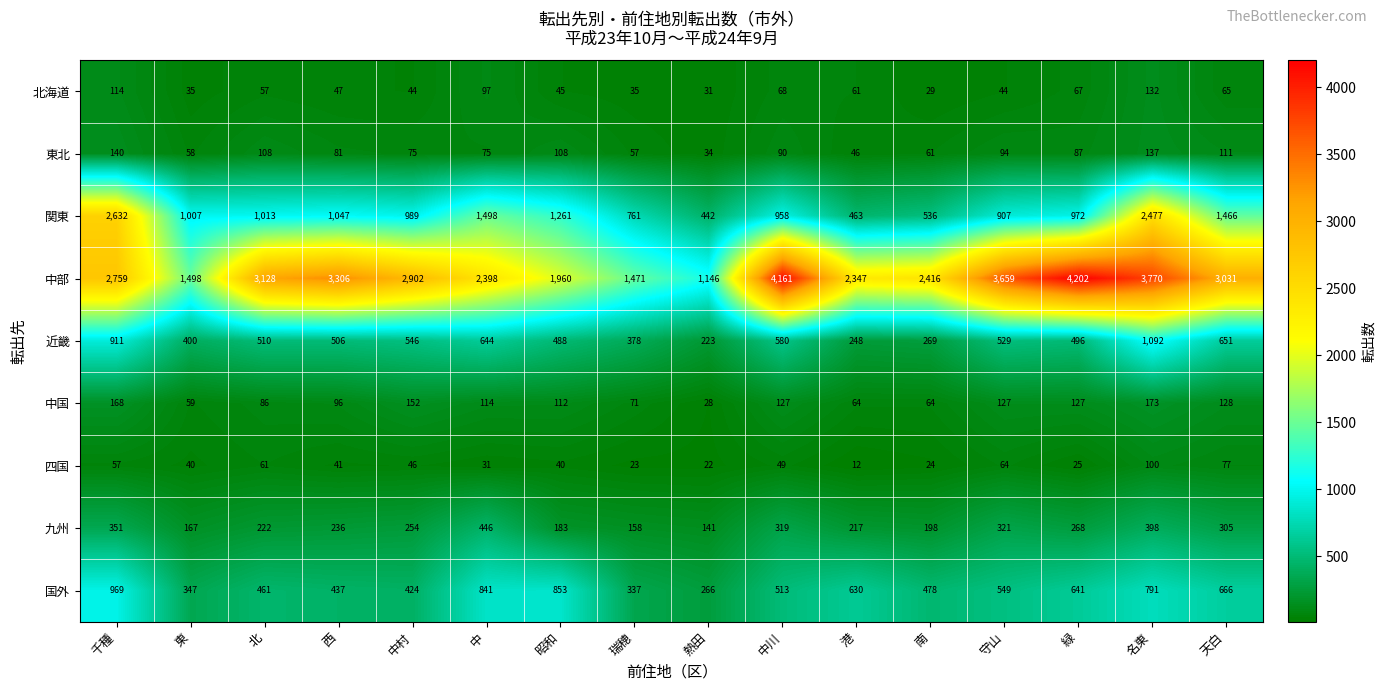

What is the sum of all 中国 values?

1696